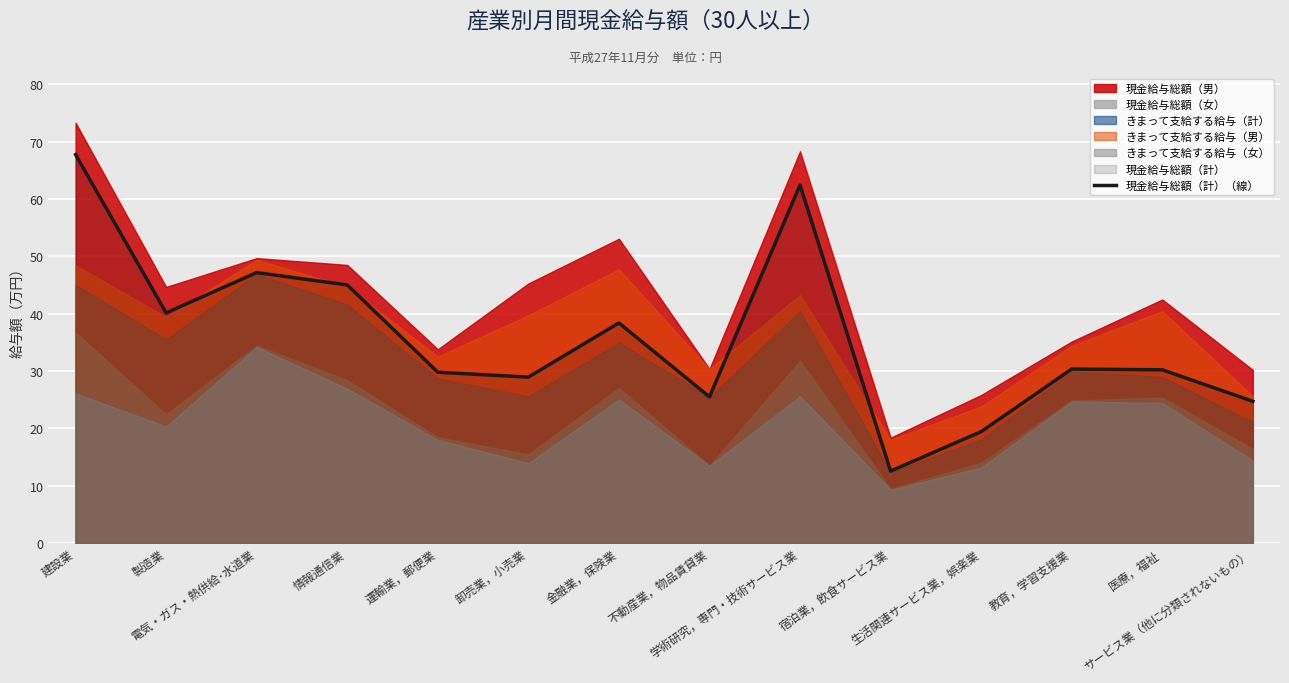

Between 運輸業，郵便業 and 生活関連サービス業，娯楽業, which is larger?

運輸業，郵便業